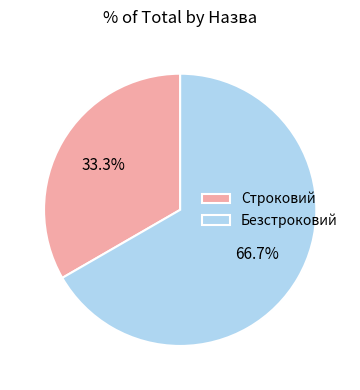

Which has a higher value, Строковий or Безстроковий?

Безстроковий